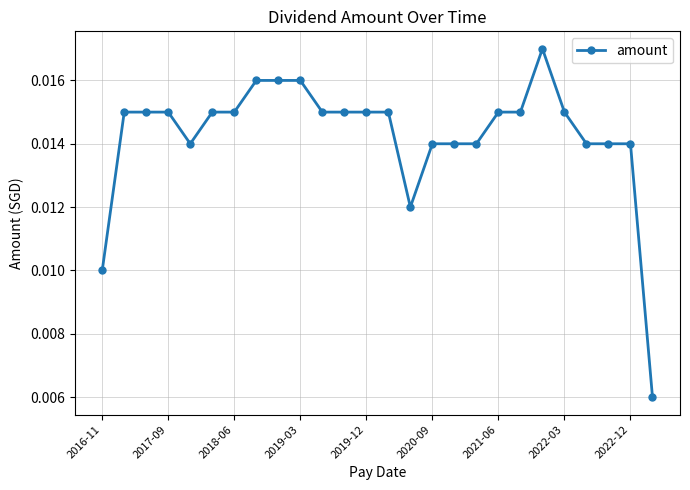

What is the sum of all values?

0.4